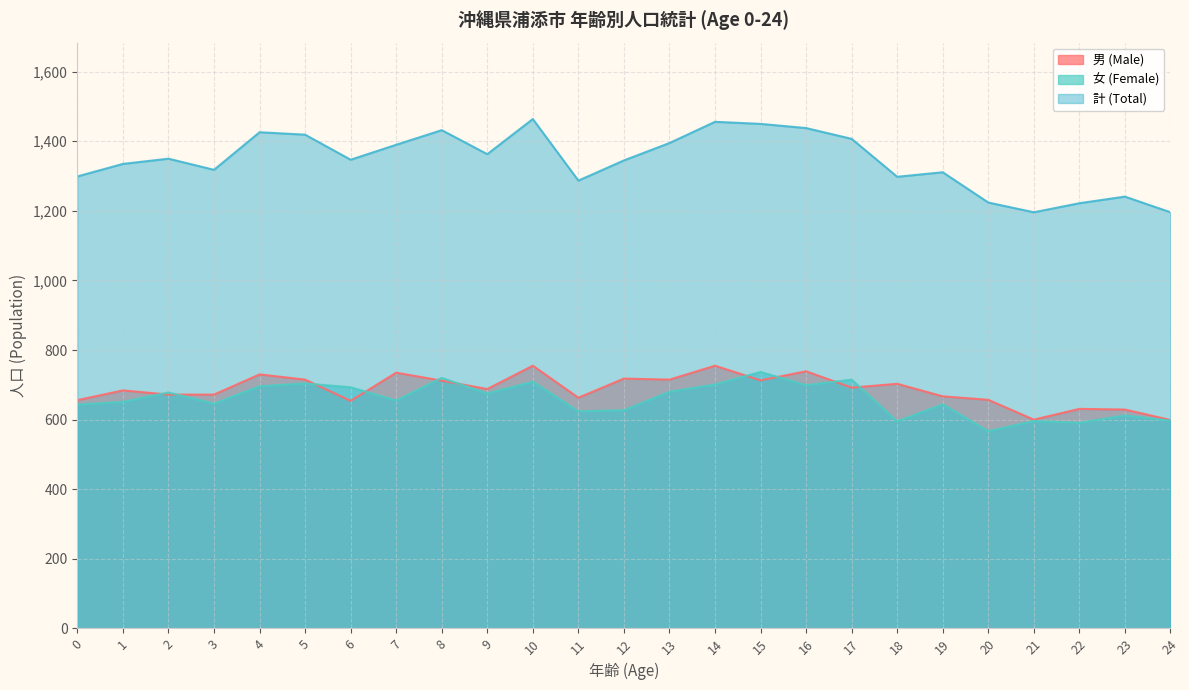

Reading left to right, list all the values displayed in this chart.

男 (Male): 0=656	1=684	2=672	3=672	4=730	5=715	6=654	7=735	8=712	9=688	10=755	11=663	12=718	13=715	14=755	15=713	16=739	17=692	18=703	19=667	20=657	21=600	22=631	23=629	24=599
女 (Female): 0=643	1=651	2=678	3=646	4=696	5=704	6=693	7=655	8=720	9=675	10=709	11=624	12=627	13=680	14=701	15=737	16=699	17=715	18=595	19=644	20=567	21=596	22=591	23=612	24=597
計 (Total): 0=1299	1=1335	2=1350	3=1318	4=1426	5=1419	6=1347	7=1390	8=1432	9=1363	10=1464	11=1287	12=1345	13=1395	14=1456	15=1450	16=1438	17=1407	18=1298	19=1311	20=1224	21=1196	22=1222	23=1241	24=1196